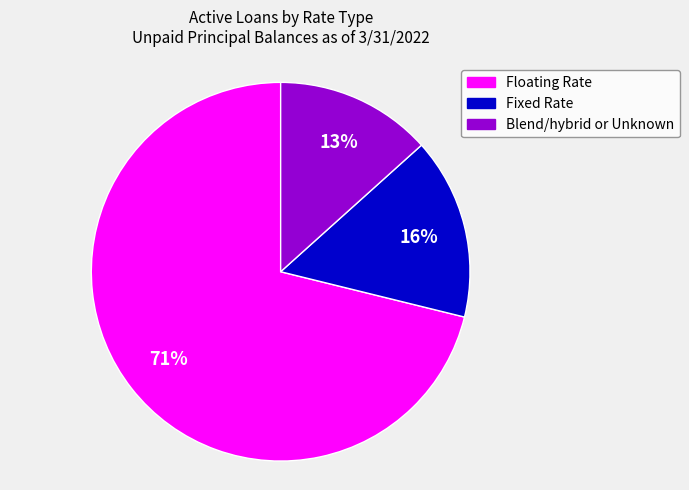

Is there a majority slice in this chart?

Yes